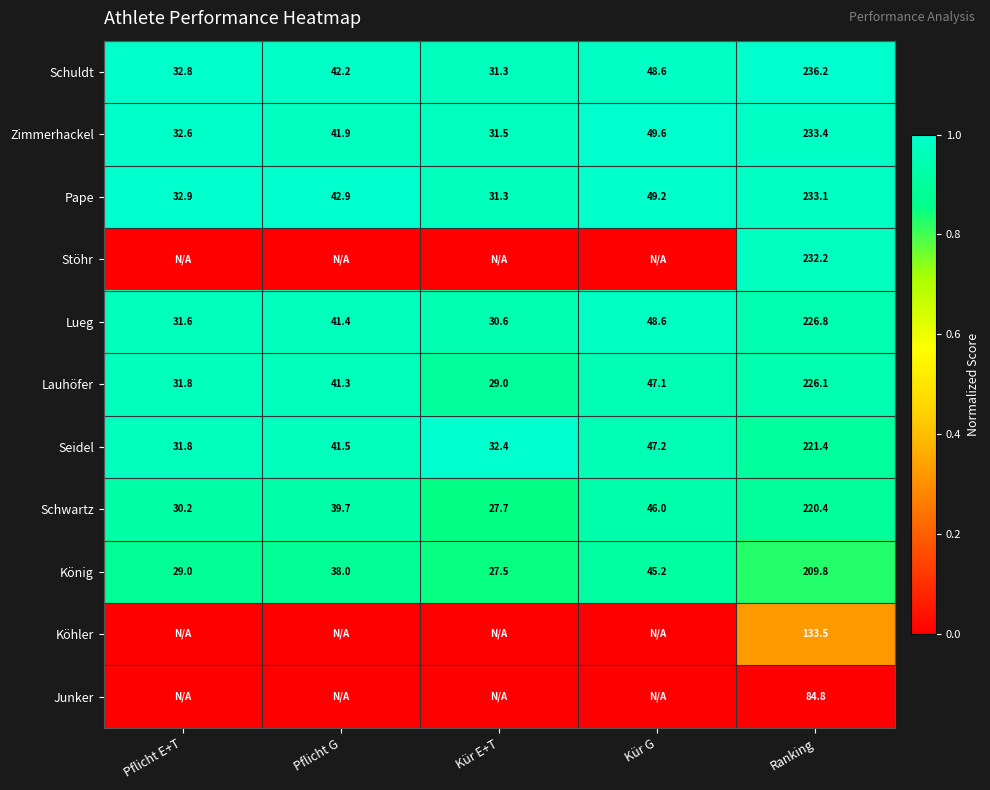

Is the value of Seidel at Kür E+T greater than the value of Lueg at Pflicht G?

No